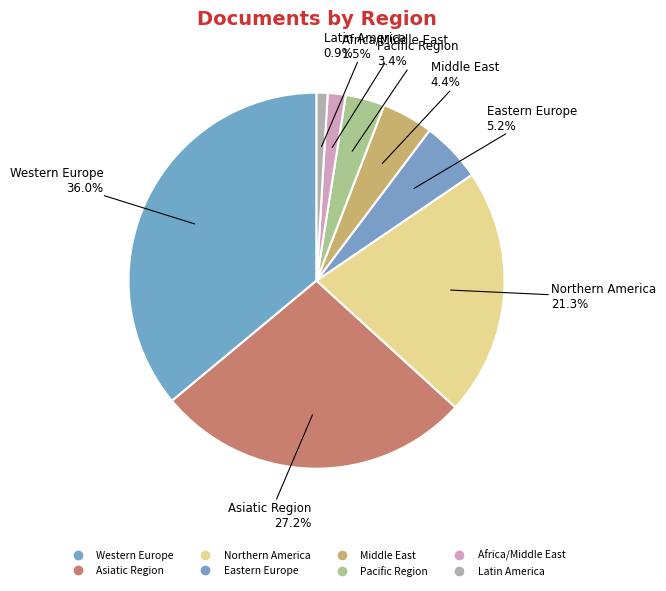

What is the smallest slice in the pie chart?

Latin America